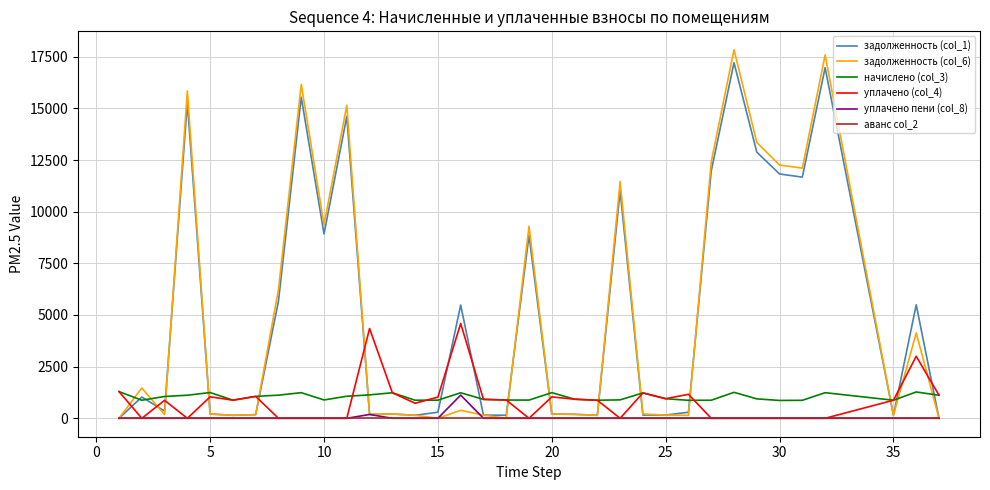

What is the maximum value for начислено (col_3)?

1291.7